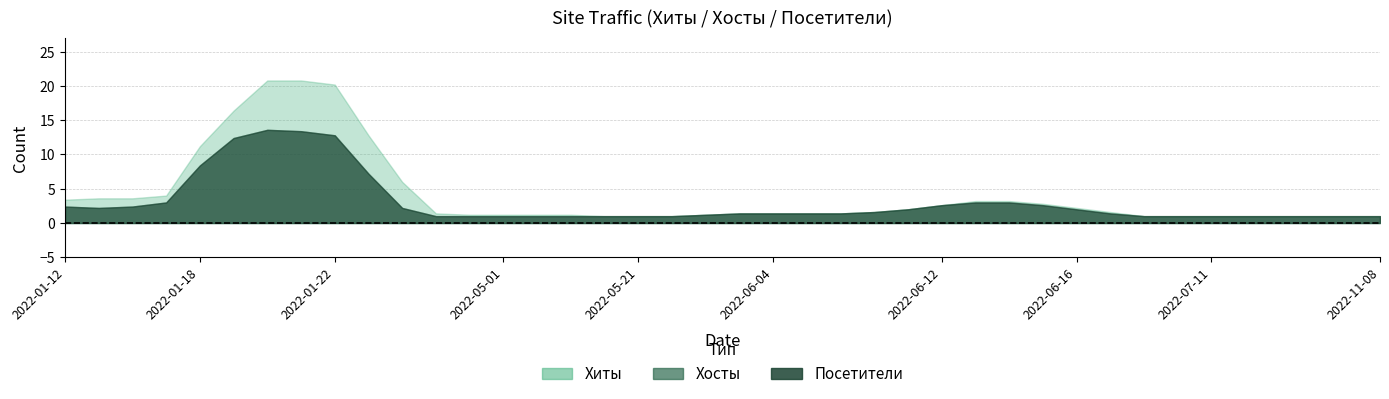

What position from the right is 2022-01-12?

40